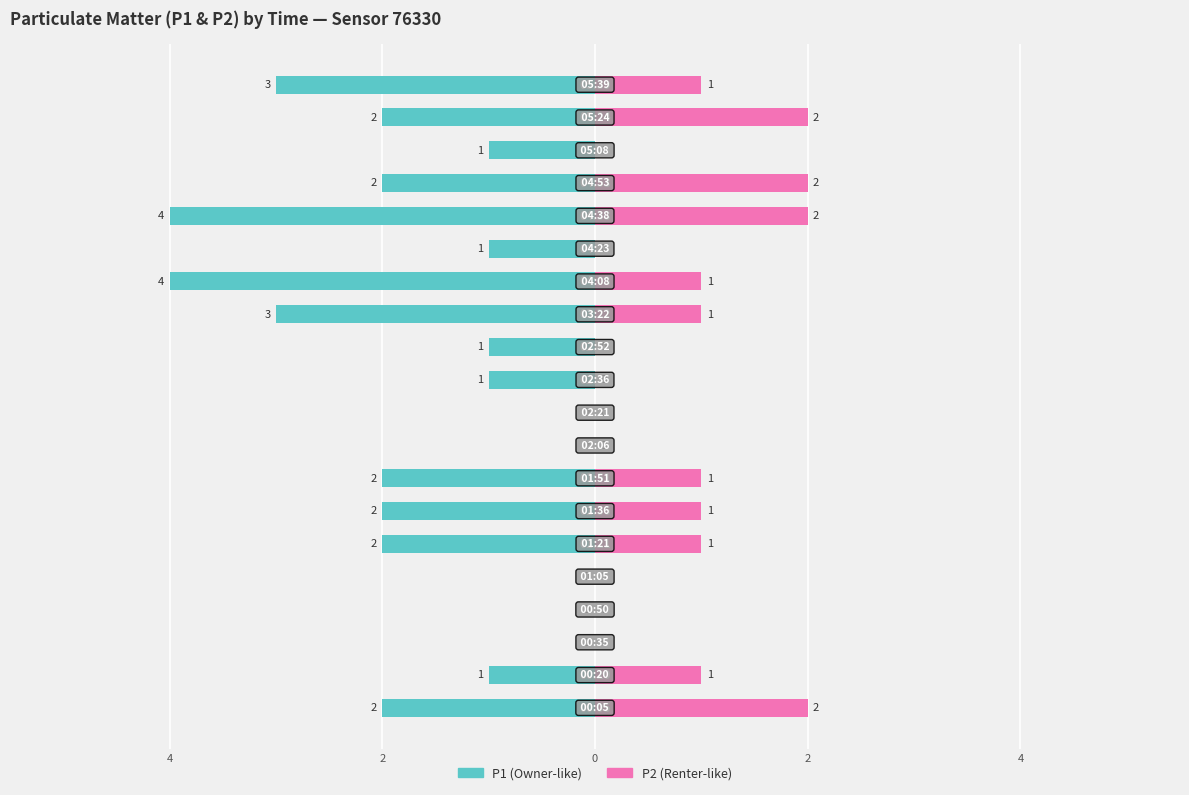

What is the difference between the second highest and second lowest values in the P1 series?

4